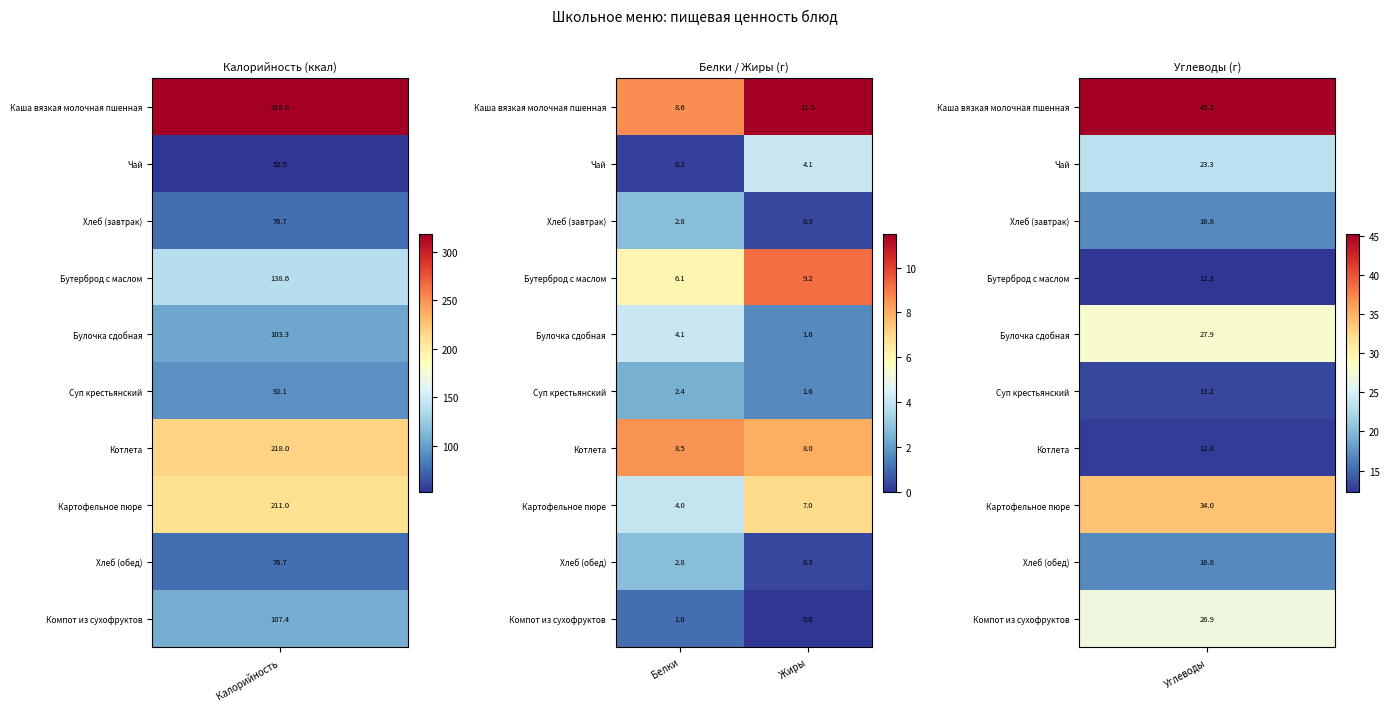

Reading right to left, transcribe all the data shown in this chart.

Каша вязкая молочная пшенная: 11.5	8.6
Чай: 4.1	0.2
Хлеб (завтрак): 0.3	2.8
Бутерброд с маслом: 9.2	6.1
Булочка сдобная: 1.6	4.1
Суп крестьянский: 1.6	2.4
Котлета: 8.0	8.5
Картофельное пюре: 7.0	4.0
Хлеб (обед): 0.3	2.8
Компот из сухофруктов: 0.0	1.0